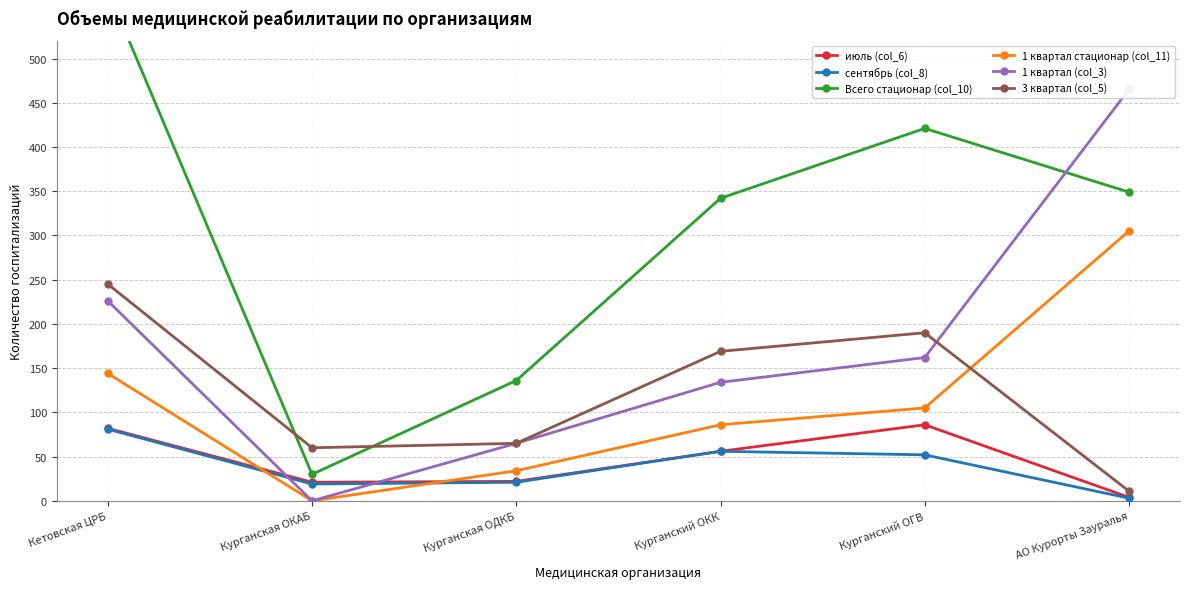

Reading right to left, what are all the values shown in this chart?

июль (col_6): АО Курорты Зауралья=4	Курганский ОГВ=86	Курганский ОКК=56	Курганская ОДКБ=22	Курганская ОКАБ=21	Кетовская ЦРБ=82
сентябрь (col_8): АО Курорты Зауралья=3	Курганский ОГВ=52	Курганский ОКК=56	Курганская ОДКБ=21	Курганская ОКАБ=19	Кетовская ЦРБ=81
Всего стационар (col_10): АО Курорты Зауралья=349	Курганский ОГВ=421	Курганский ОКК=342	Курганская ОДКБ=136	Курганская ОКАБ=30	Кетовская ЦРБ=577
1 квартал стационар (col_11): АО Курорты Зауралья=305	Курганский ОГВ=105	Курганский ОКК=86	Курганская ОДКБ=34	Курганская ОКАБ=0	Кетовская ЦРБ=144
1 квартал (col_3): АО Курорты Зауралья=465	Курганский ОГВ=162	Курганский ОКК=134	Курганская ОДКБ=65	Курганская ОКАБ=0	Кетовская ЦРБ=226
3 квартал (col_5): АО Курорты Зауралья=11	Курганский ОГВ=190	Курганский ОКК=169	Курганская ОДКБ=65	Курганская ОКАБ=60	Кетовская ЦРБ=245